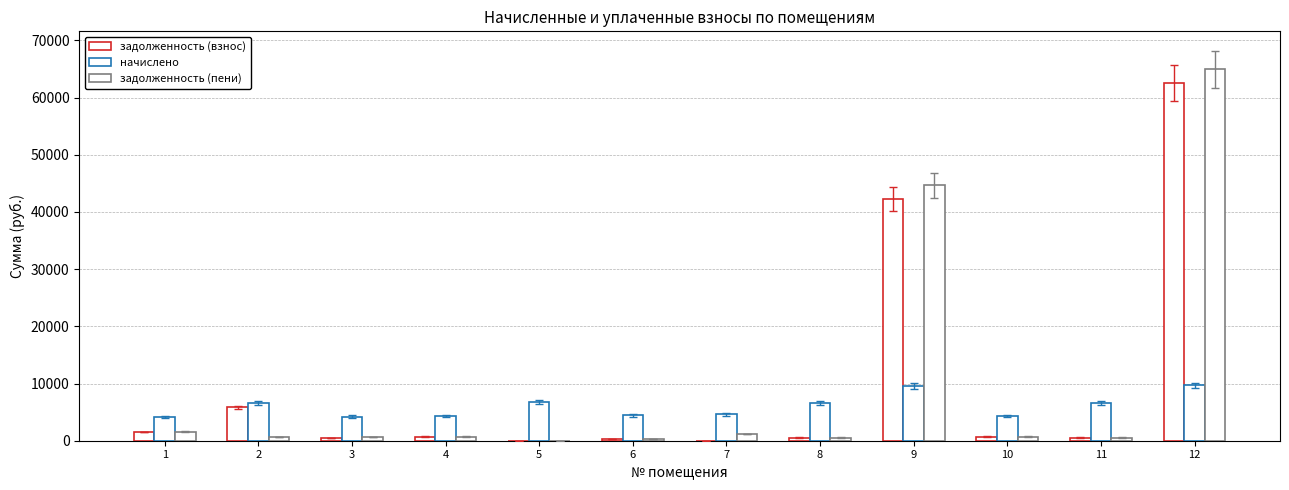

Is the value of начислено at 1 greater than the value of задолженность (взнос) at 1?

Yes